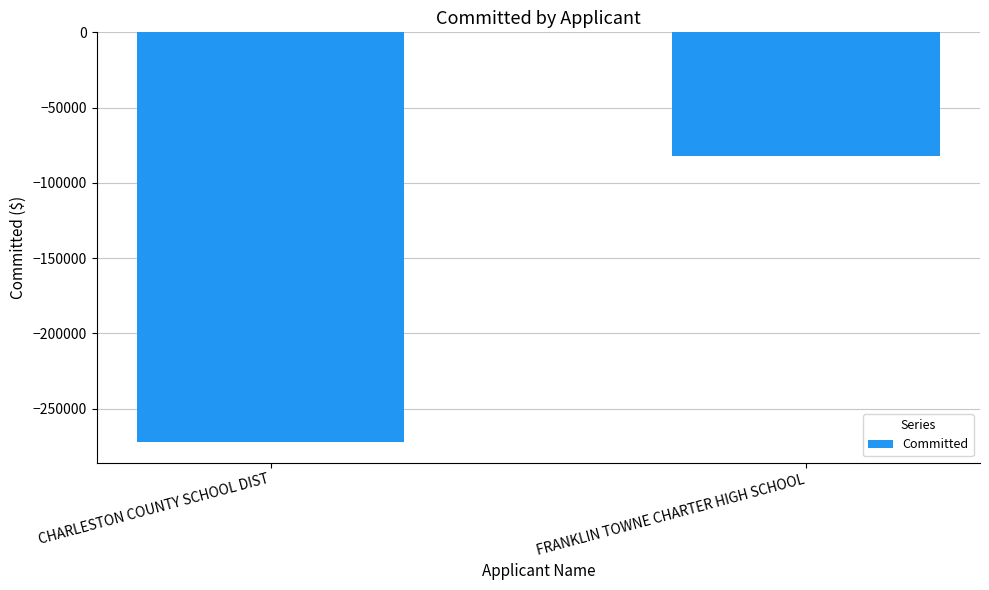

Which category has the highest value across all series?

FRANKLIN TOWNE CHARTER HIGH SCHOOL